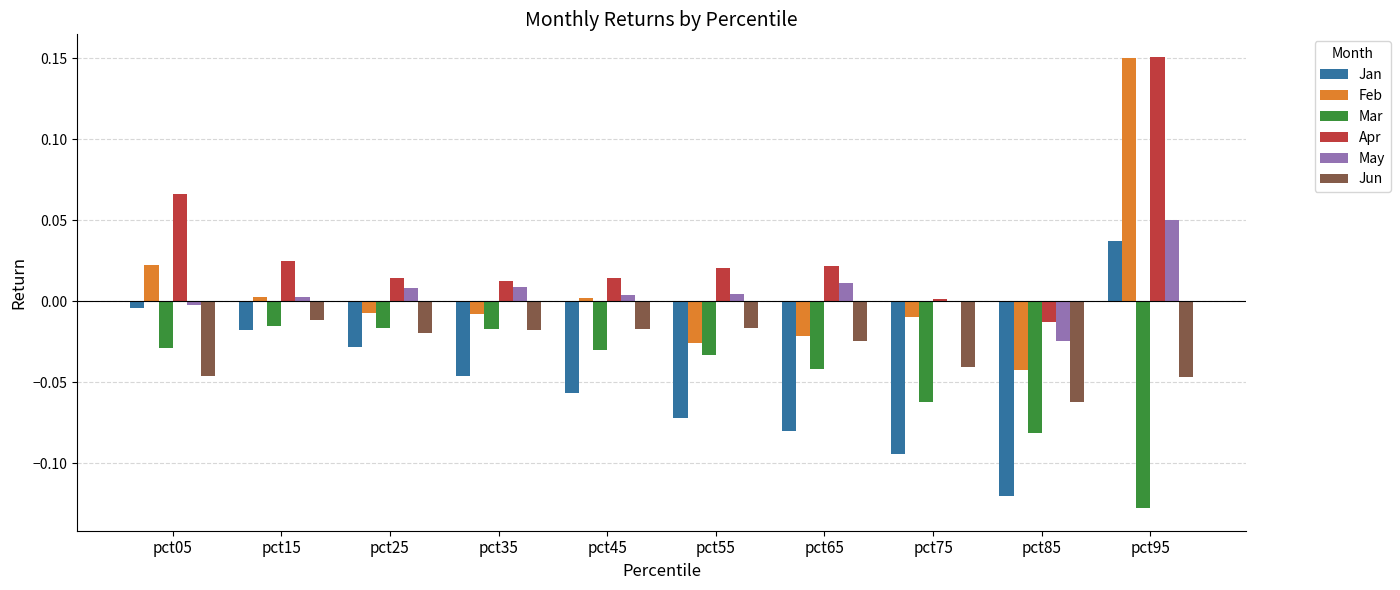

Between pct25 and pct65, which series saw the biggest shift?

Jan